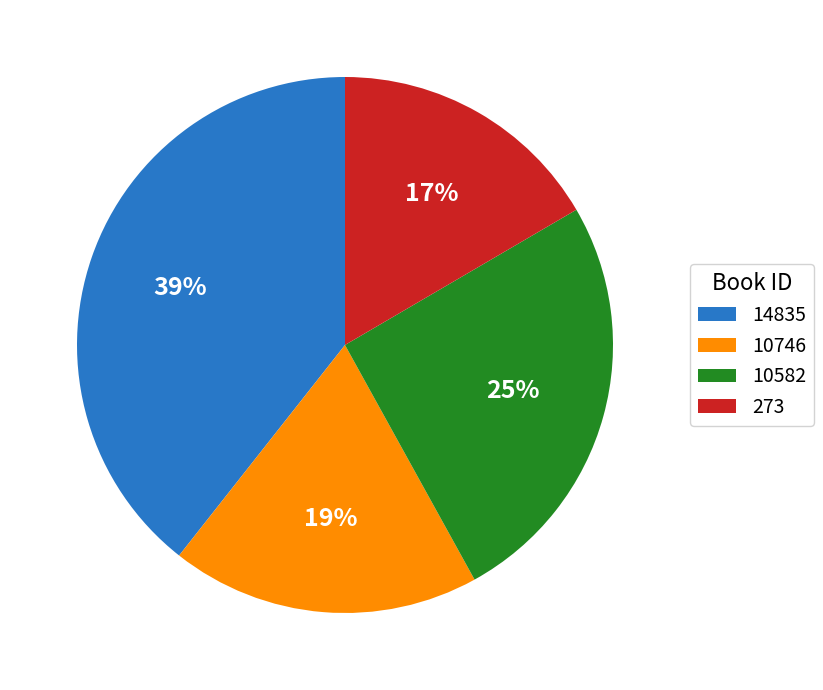

Which slice is the smallest?

273